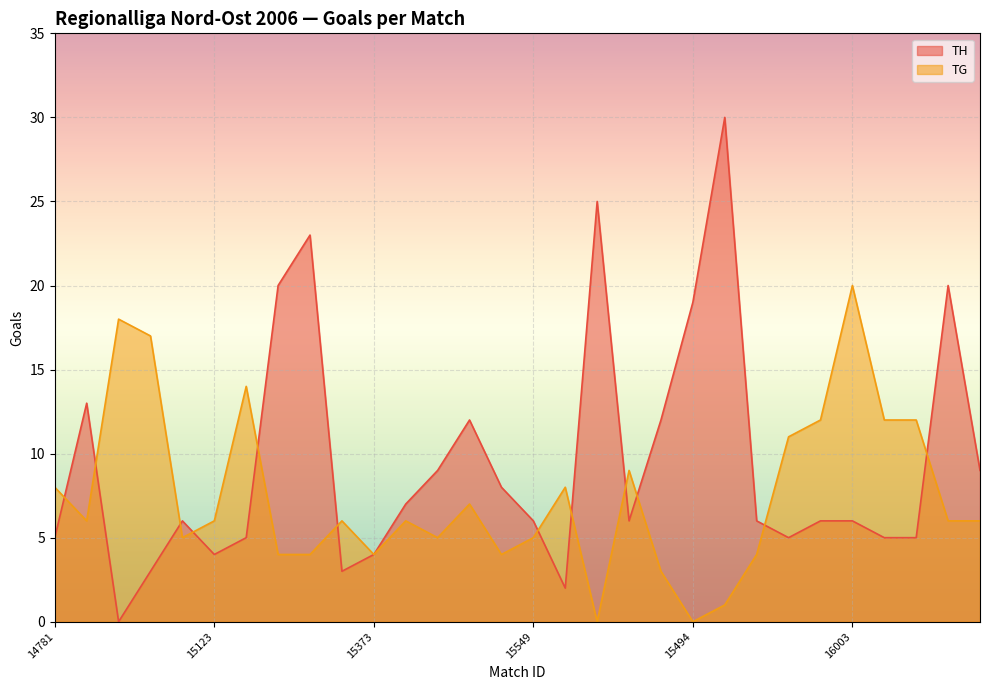

What is the sum of all TH values?

284